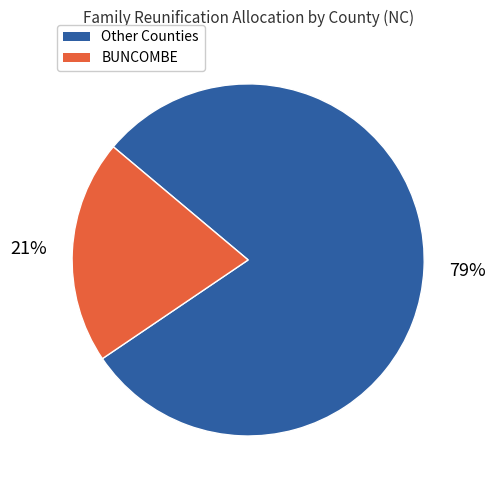

To the nearest percent, what is the average slice percentage?

50%